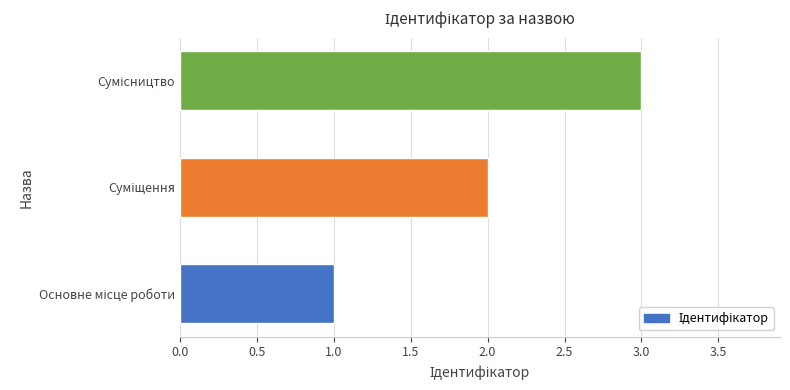

How many bars are there in total?

3